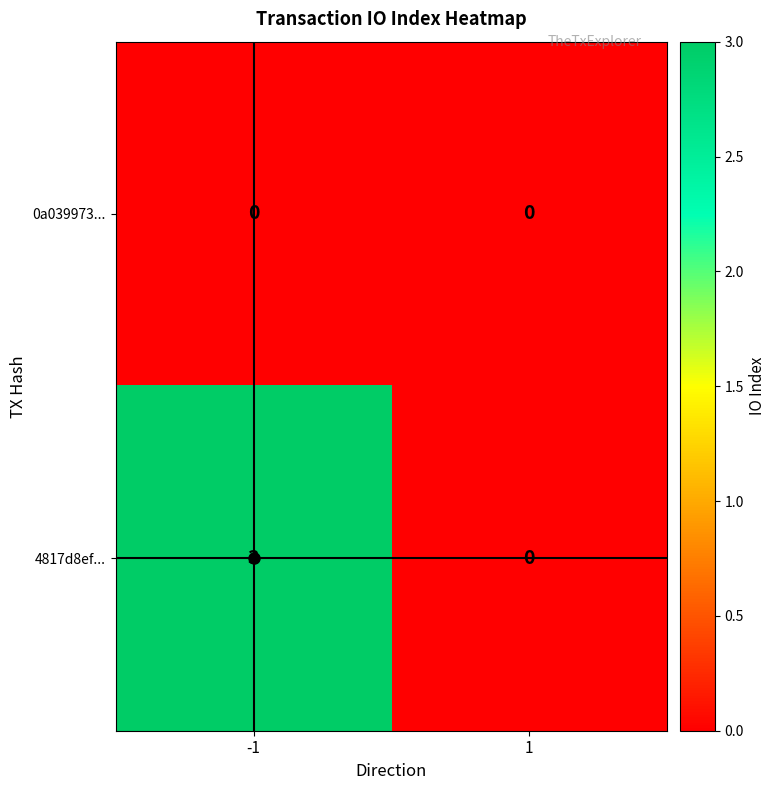

What is the difference between the 4817d8ef... values at -1 and 1?

3